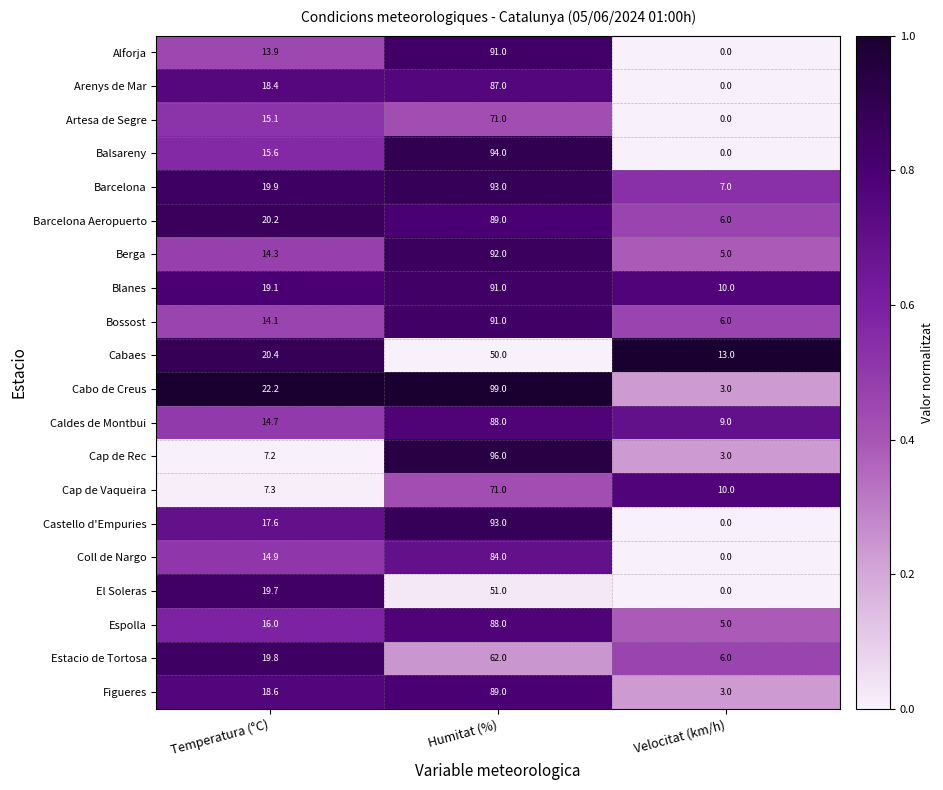

At Temperatura (°C), list the series in order from largest to smallest.

Cabo de Creus, Cabaes, Barcelona Aeropuerto, Barcelona, Estacio de Tortosa, El Soleras, Blanes, Figueres, Arenys de Mar, Castello d'Empuries, Espolla, Balsareny, Artesa de Segre, Coll de Nargo, Caldes de Montbui, Berga, Bossost, Alforja, Cap de Vaqueira, Cap de Rec